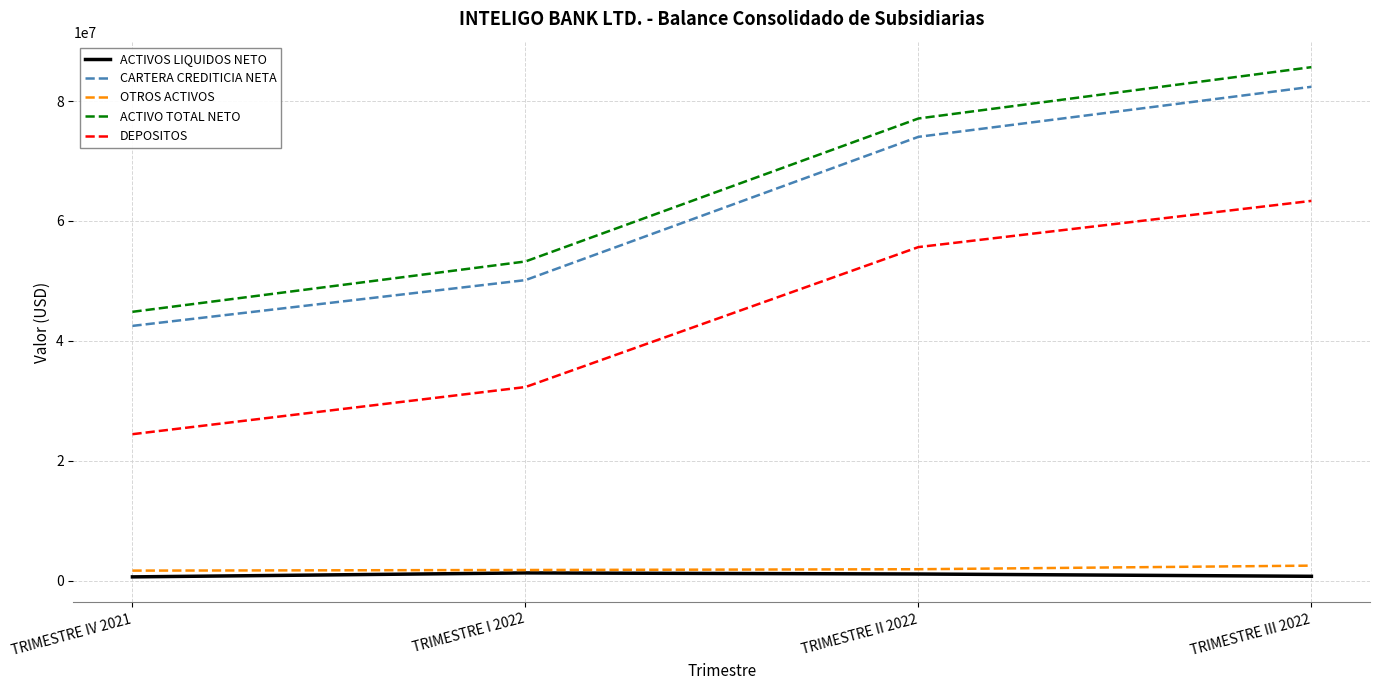

True or false: ACTIVOS LIQUIDOS NETO and DEPOSITOS intersect in this chart.

False